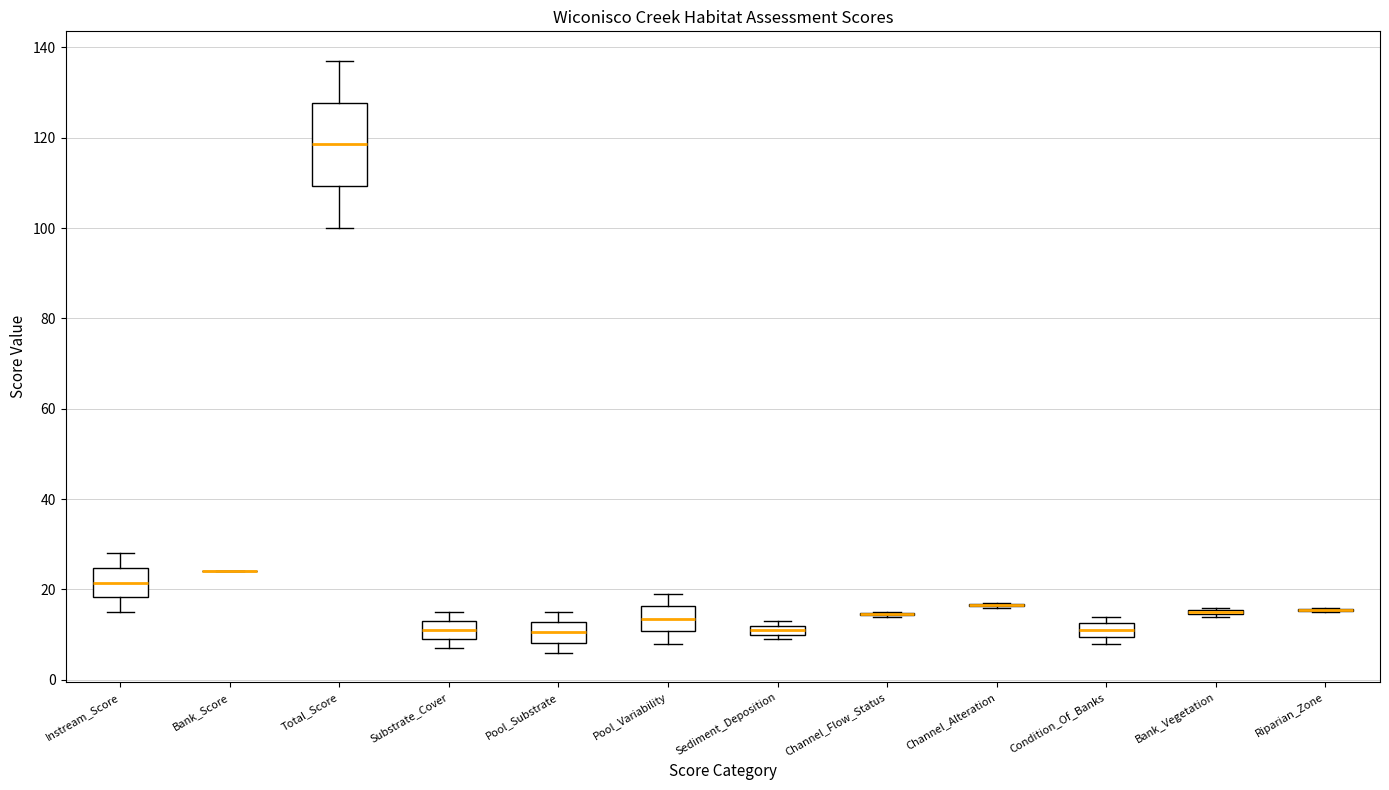

Which box is the tallest, from its lower edge to its upper edge?

Total_Score